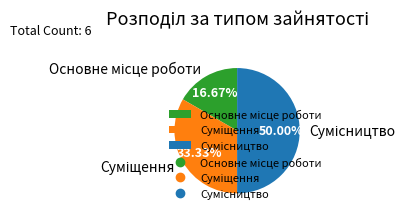

Does Основне місце роботи represent more than half of the total?

No